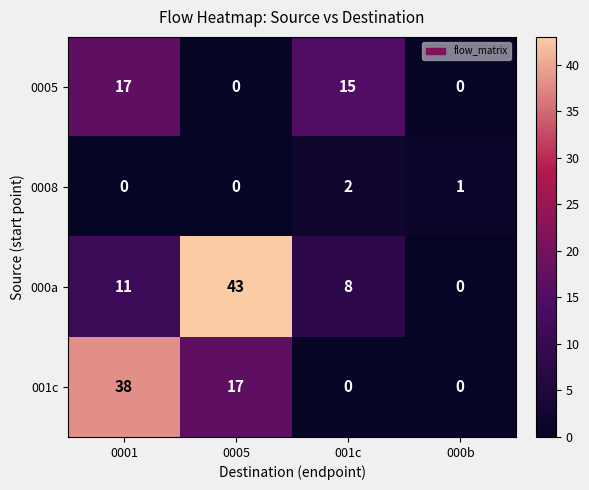

Which category has the highest value across all series?

0005